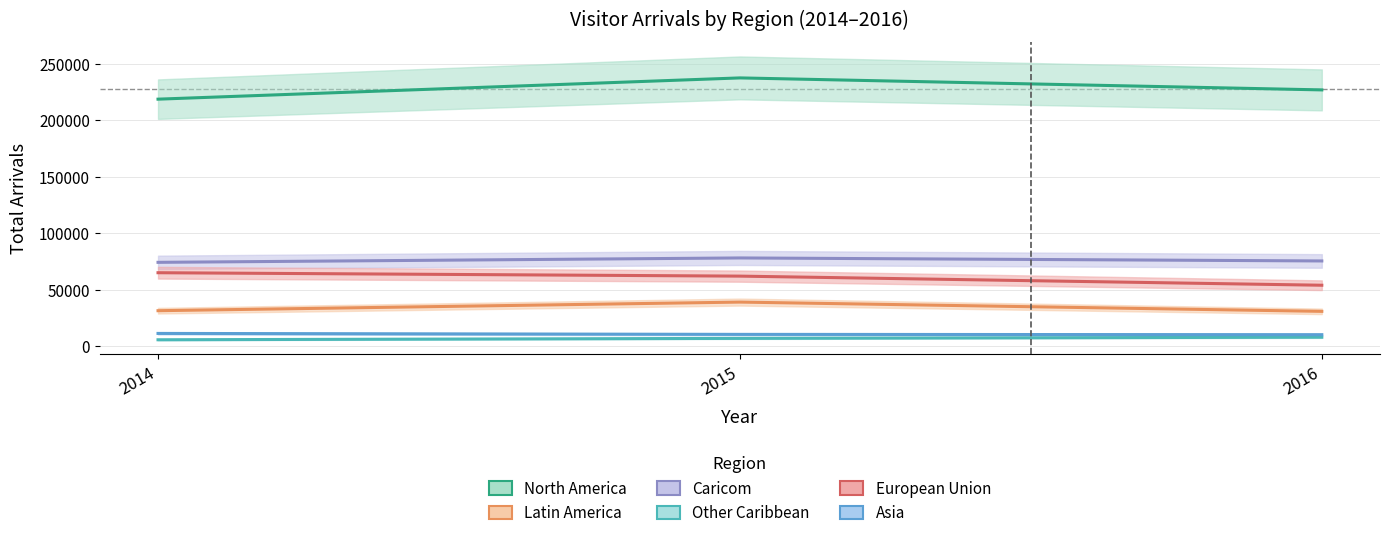

What is the difference between the maximum and minimum values in the Other Caribbean series?

2278